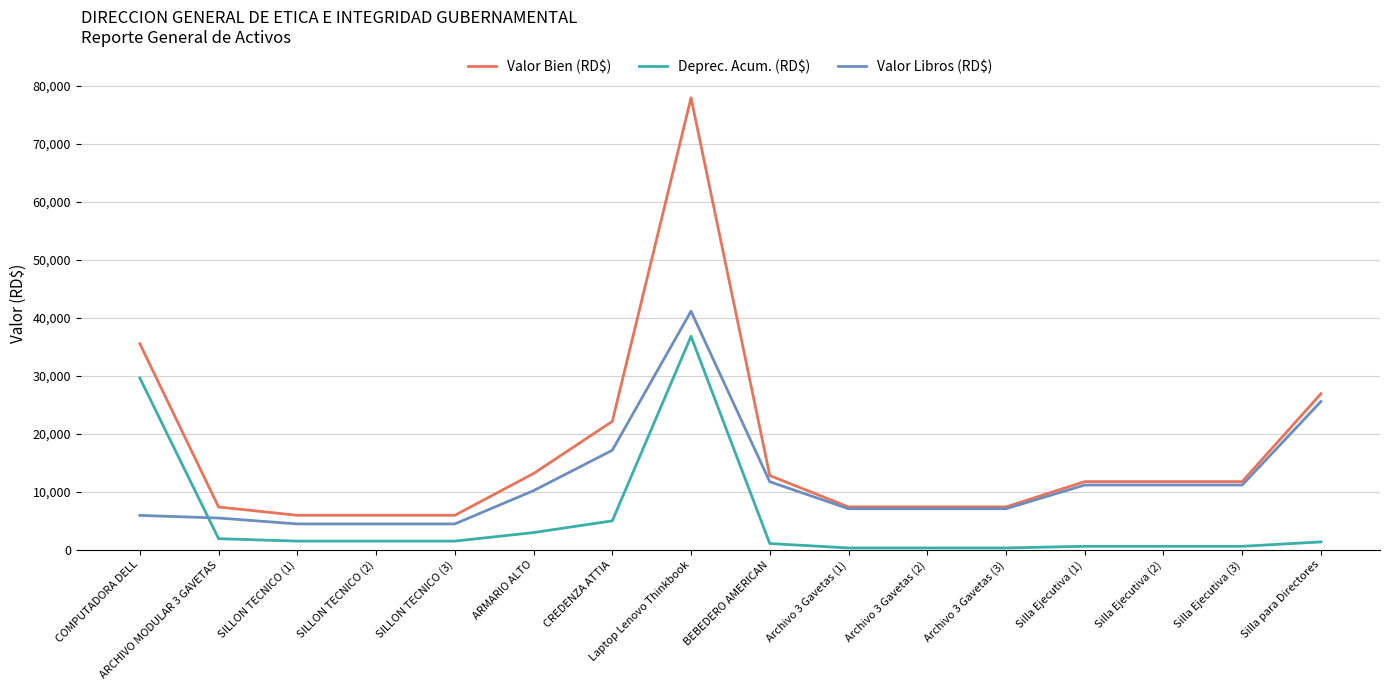

Which label corresponds to the largest value in the chart?

Laptop Lenovo Thinkbook